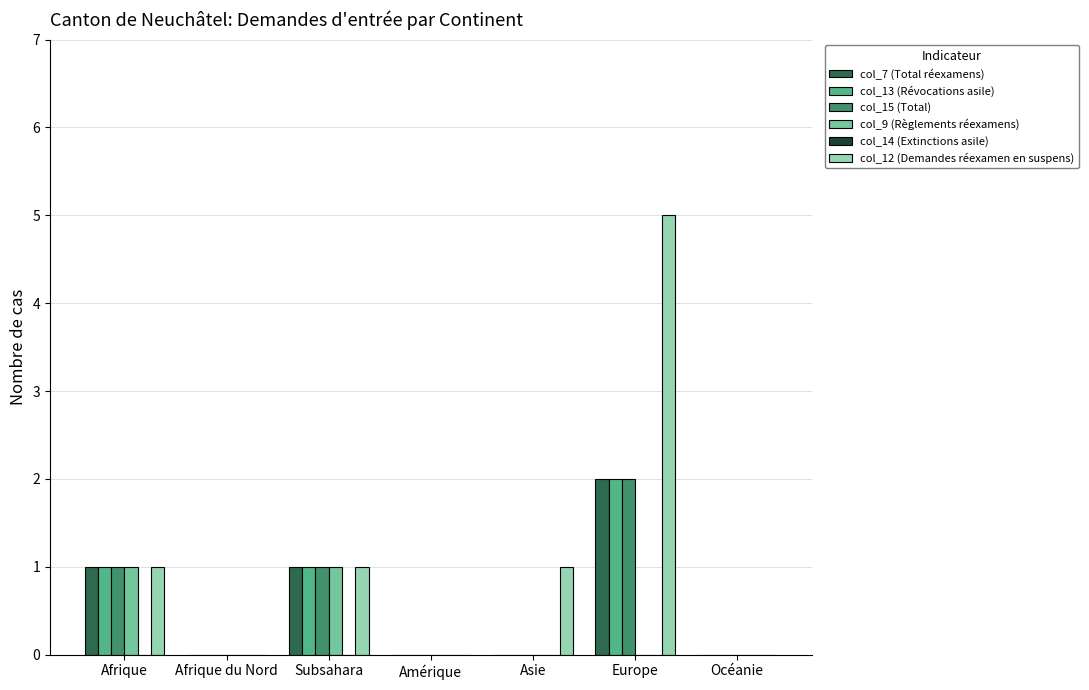

What is the highest value of the col_12 (Demandes réexamen en suspens) series?

5